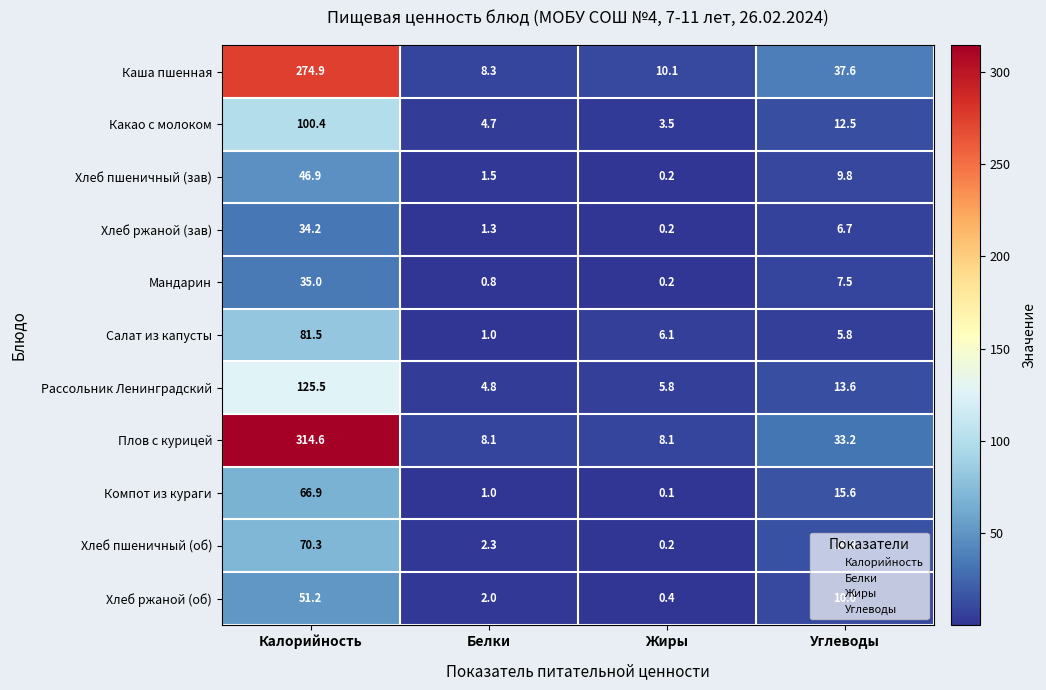

Is the value of Какао с молоком at Жиры greater than the value of Плов с курицей at Жиры?

No